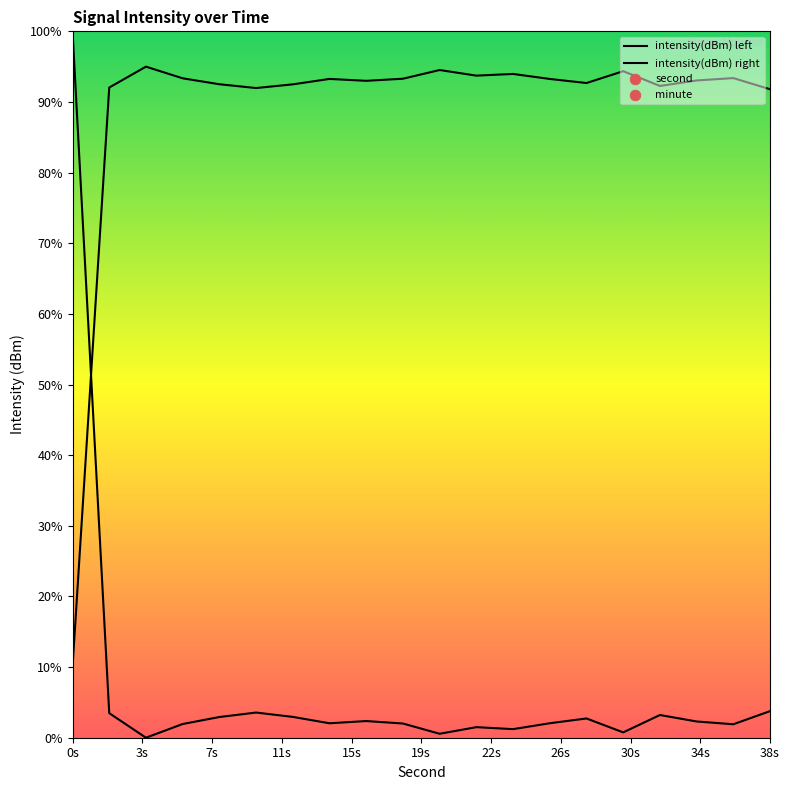

Which series has the widest spread of Y values?

intensity(dBm) left